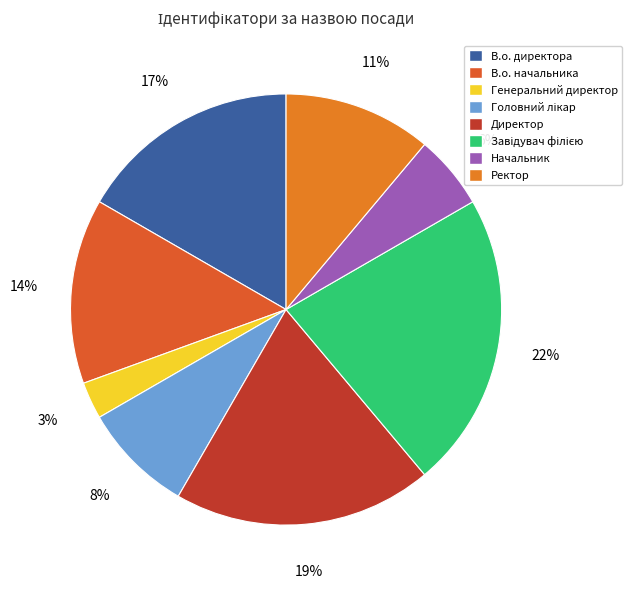

Rank the categories by value from highest to lowest.

Завідувач філією, Директор, В.о. директора, В.о. начальника, Ректор, Головний лікар, Начальник, Генеральний директор